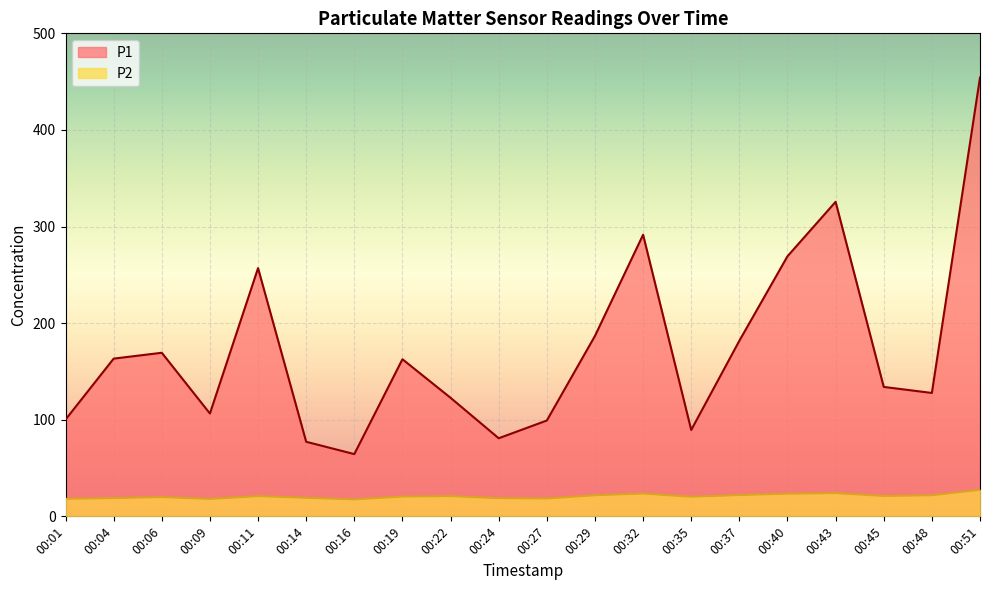

At how many categories does at least one series exceed 339?

1